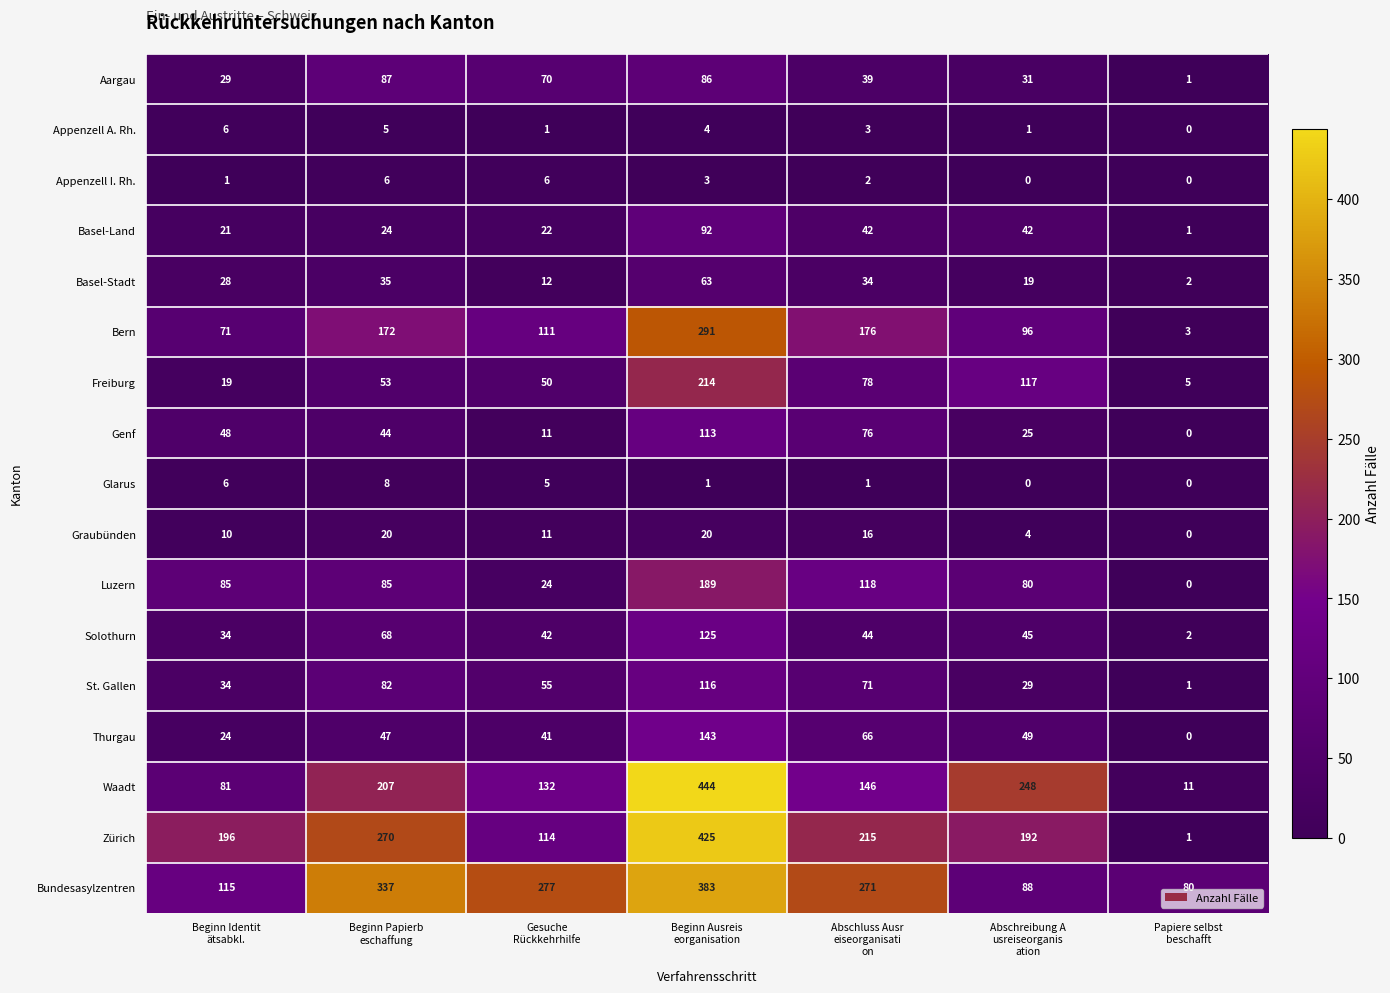

Count the Zürich values in the range 114 to 270.

5